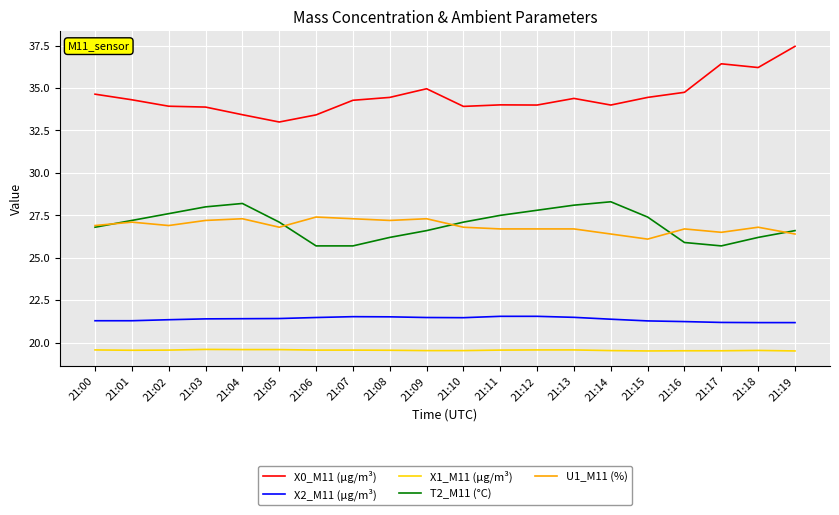

The X2_M11 (μg/m³) series shows 21.5 at 21:13. True or false?

True